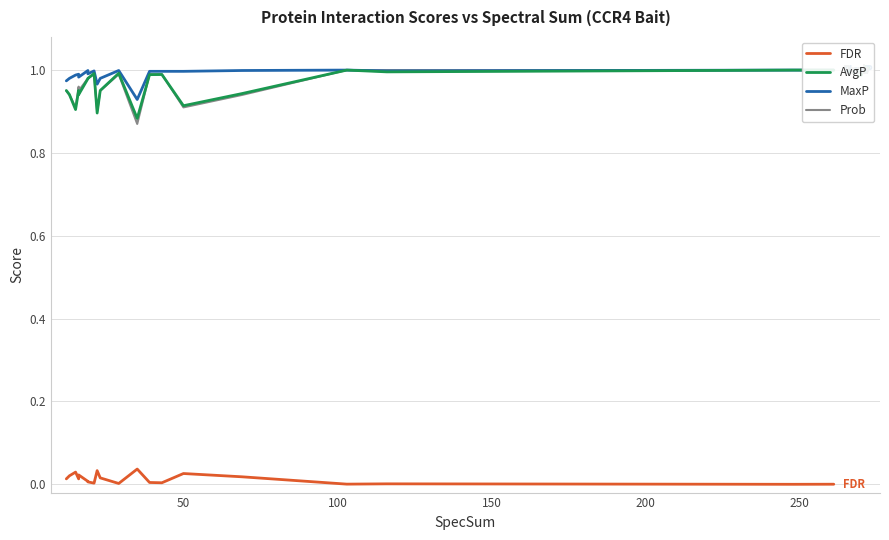

What is the label of the 16th point from the right?

200